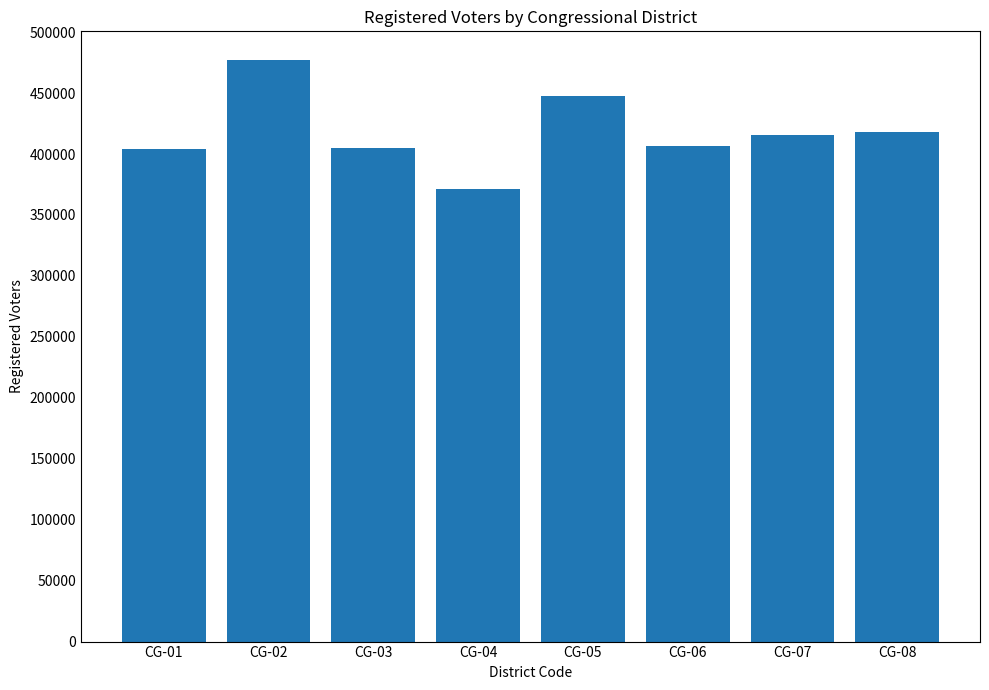

What is the value of the 4th bar from the left?

371673